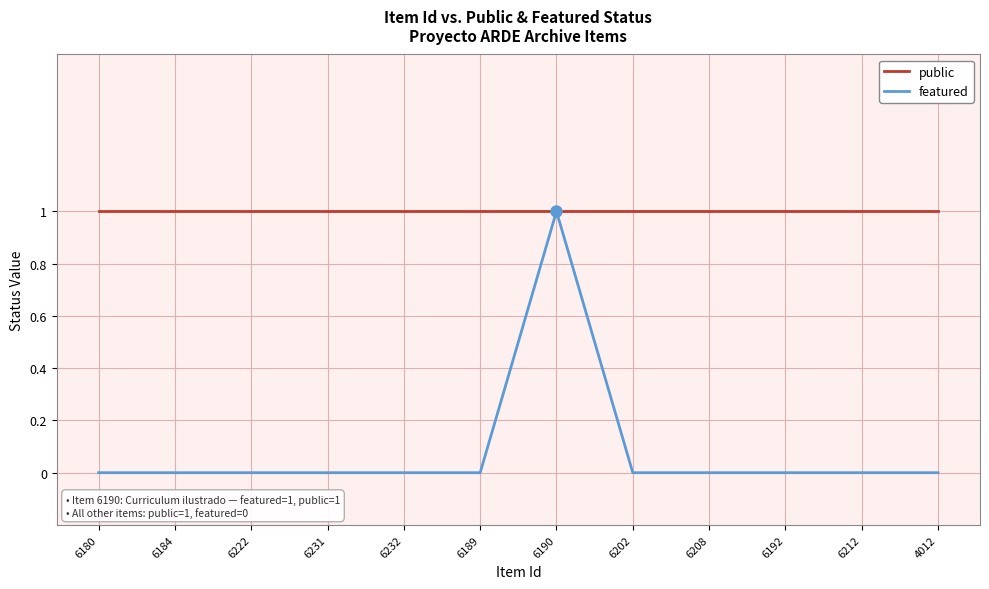

In featured, how many points are higher than both neighbors (excluding endpoints)?

1